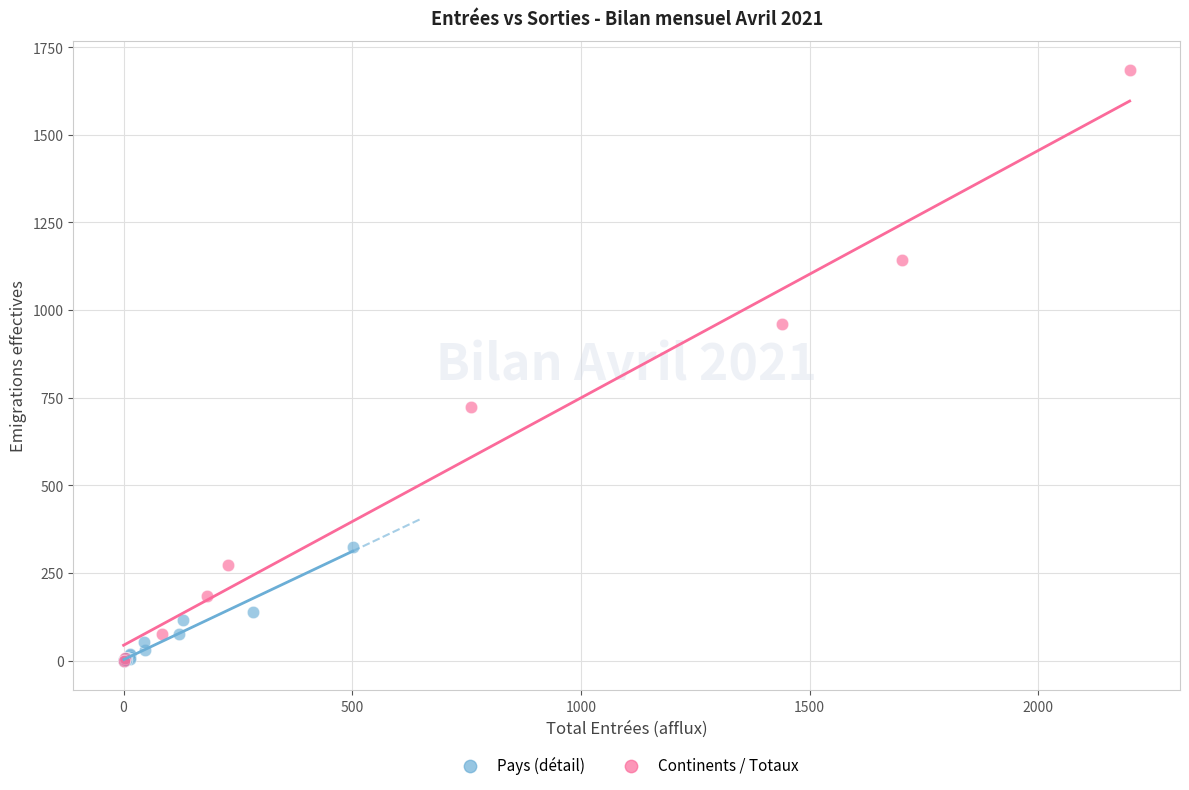

Which series has the widest spread of Y values?

Continents / Totaux